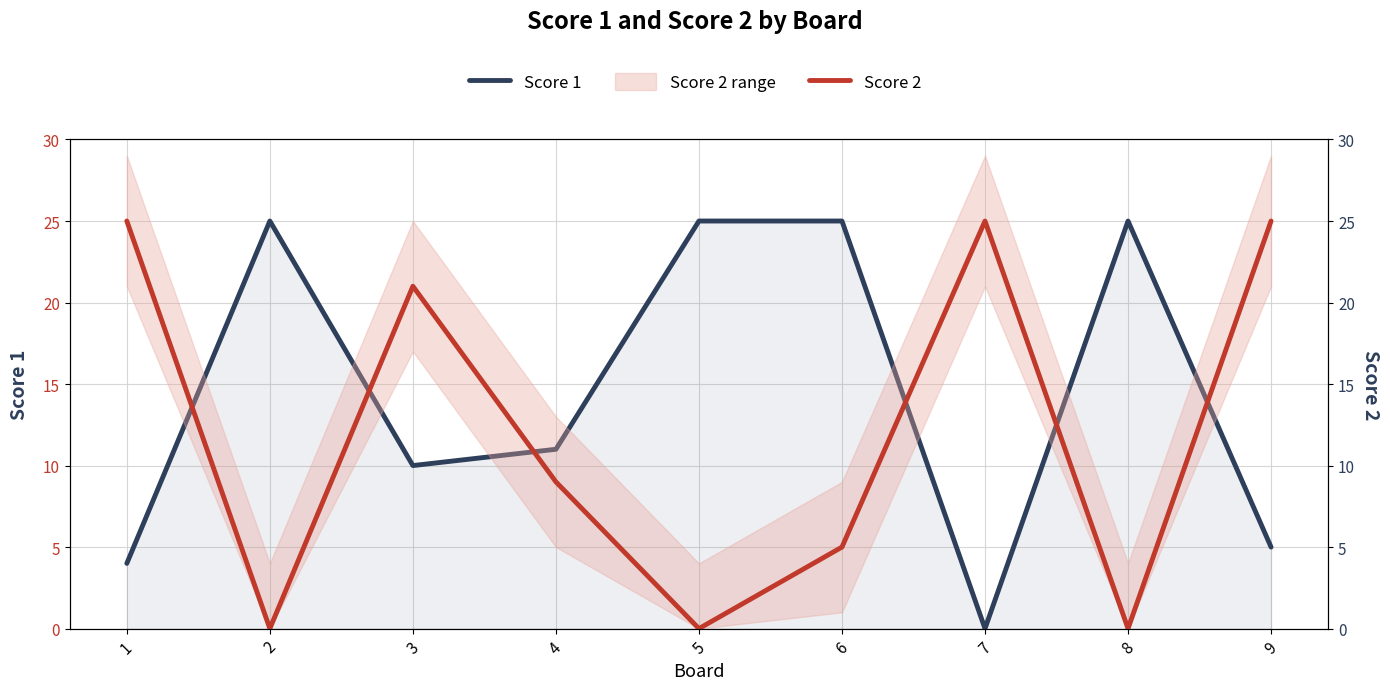

What is the spread (max minus min) of values at 4?

2